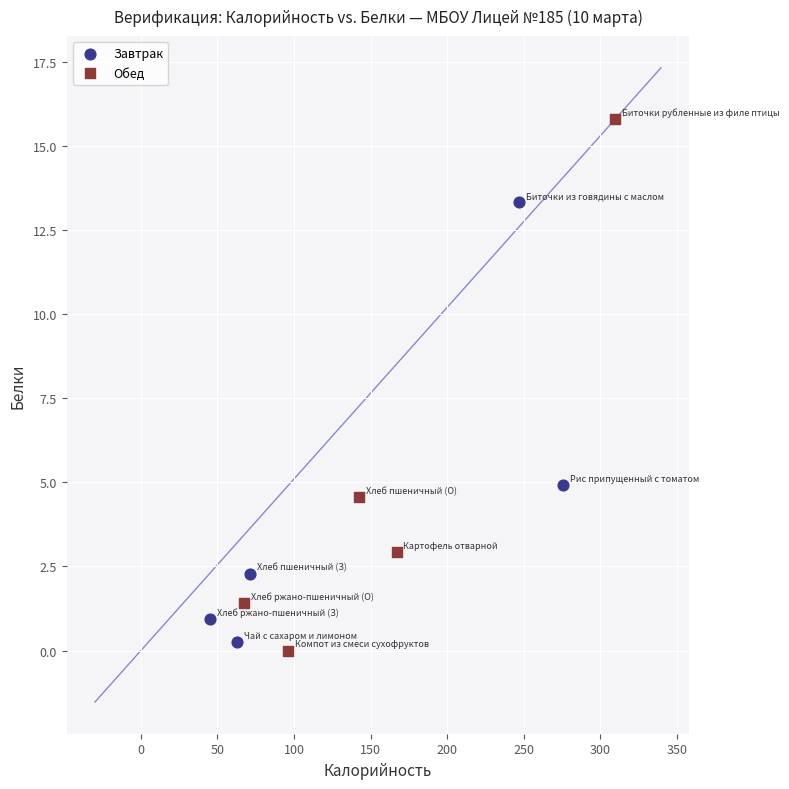

Which series has the largest Y range (max minus min)?

Обед